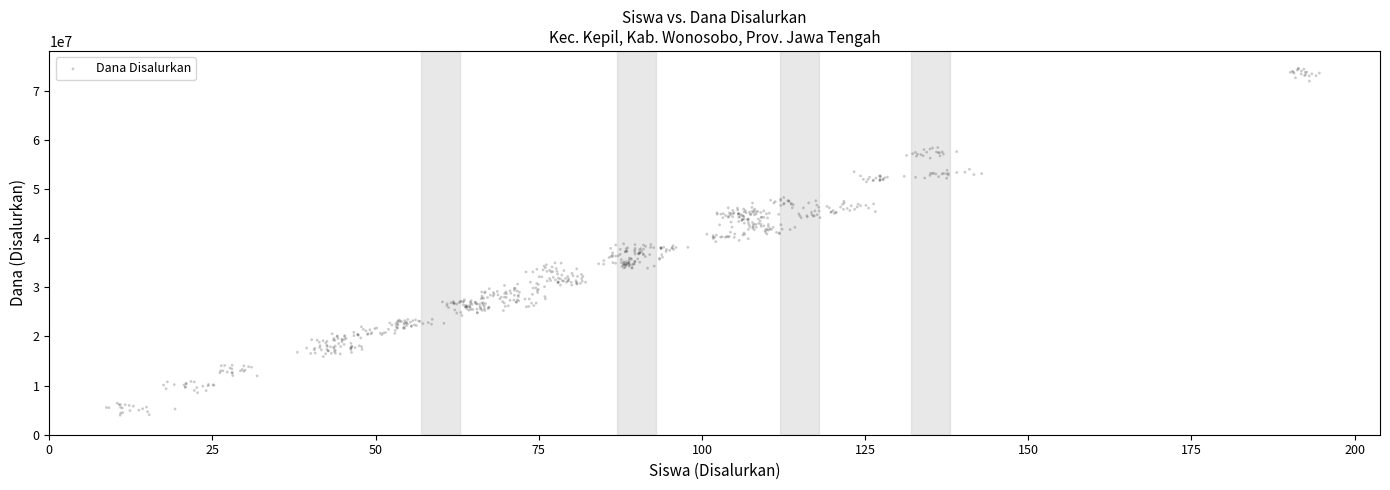

What is the range of X values (max minus min)?

185.8